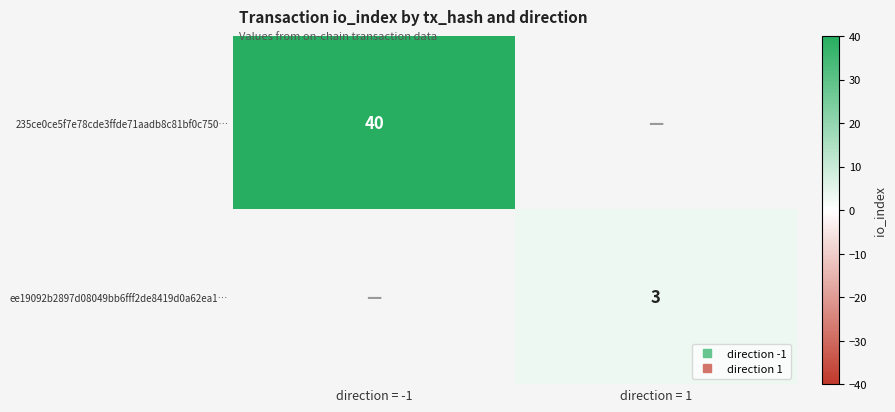

Is the value of 235ce0ce5f7e78cde3ffde71aadb8c81bf0c750… at direction = -1 greater than the value of ee19092b2897d08049bb6fff2de8419d0a62ea1… at direction = 1?

Yes